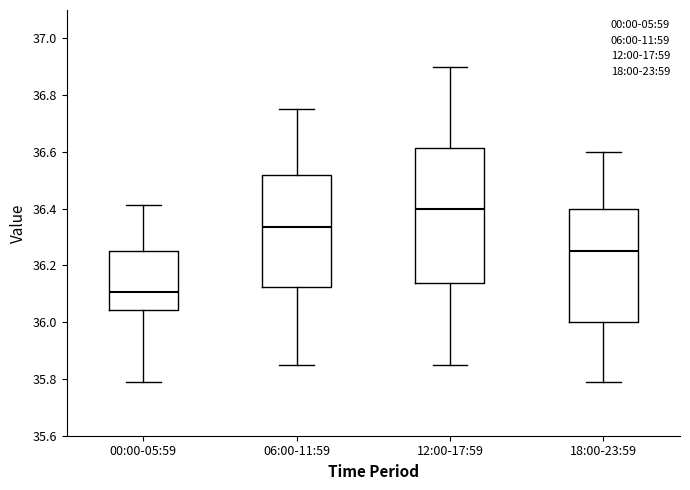

Comparing the boxes themselves (not the whiskers), which one is the tallest?

12:00-17:59